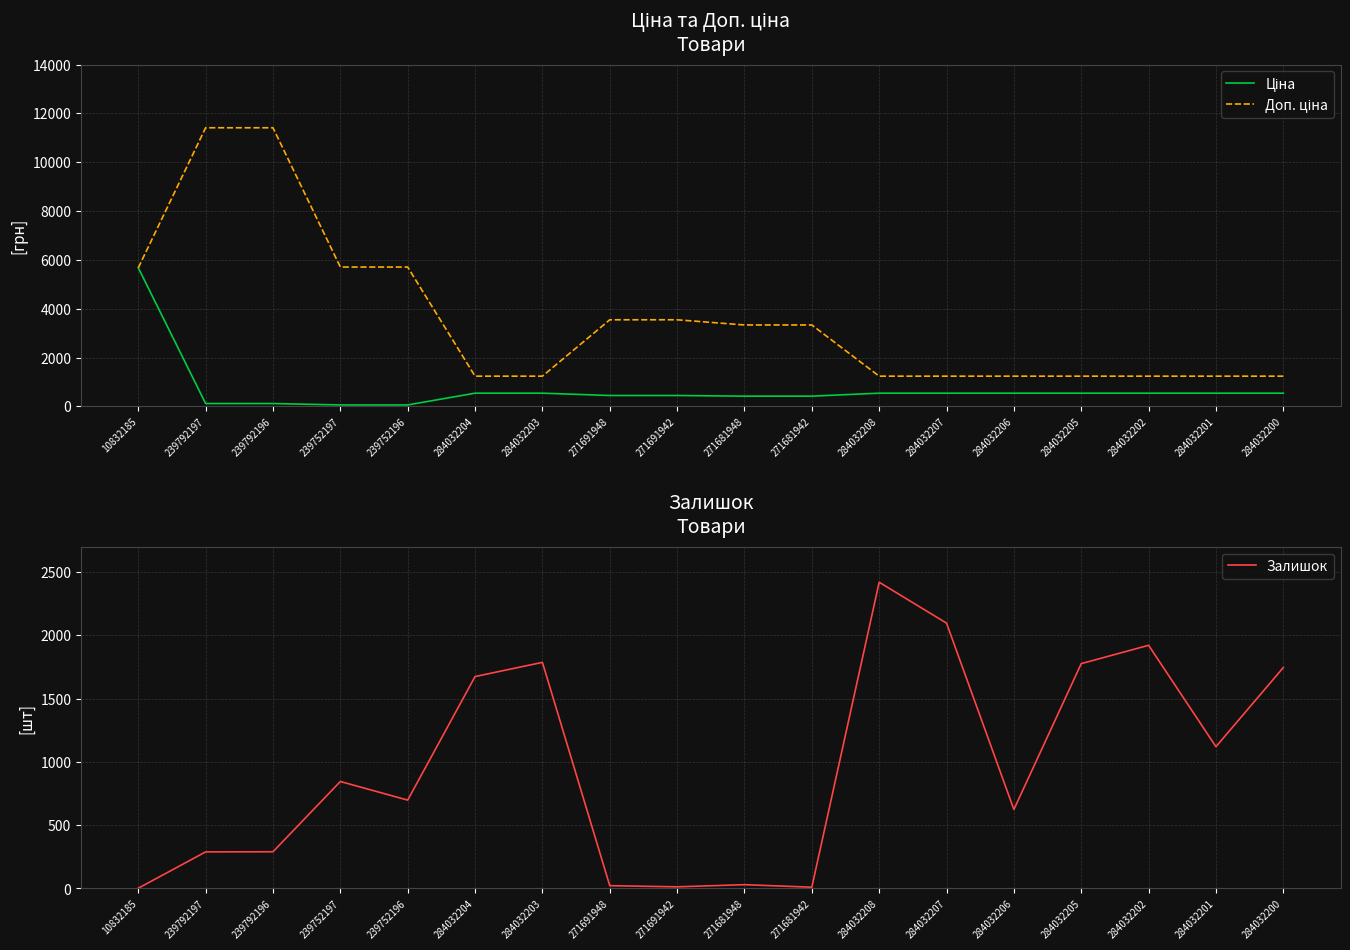

Which series changed the most between 239792197 and 271681948?

Доп. ціна